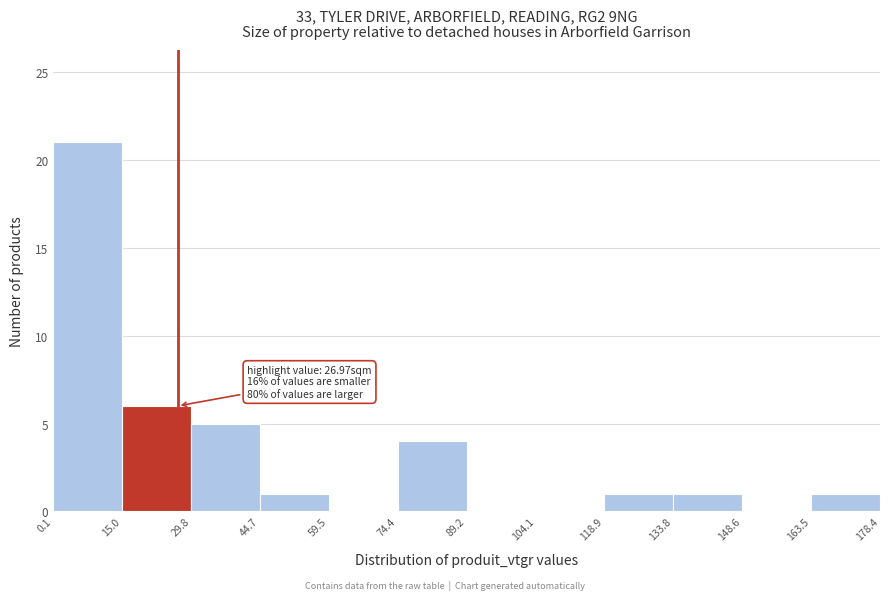

Over which range of the x-axis is the bar tallest?

0.1 to 15.0